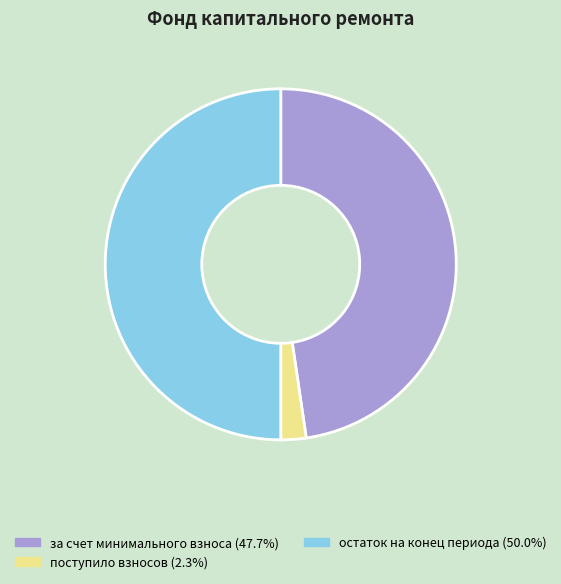

What is the largest slice in the pie chart?

остаток на конец периода